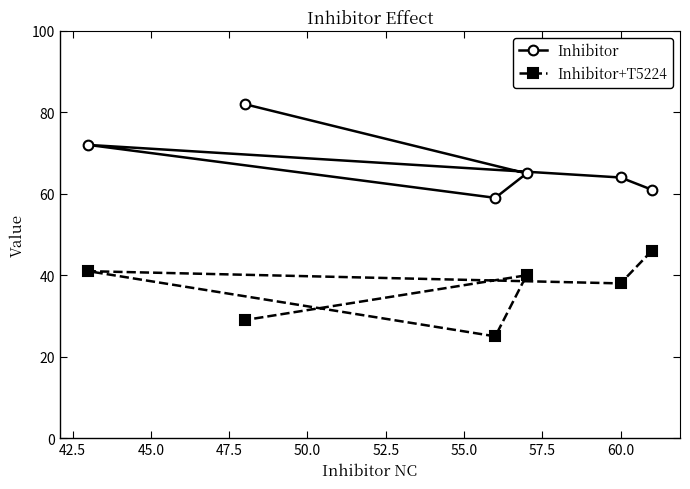

Reading left to right, transcribe all the data shown in this chart.

Inhibitor: 72	82	59	65	64	61
Inhibitor+T5224: 41	29	25	40	38	46